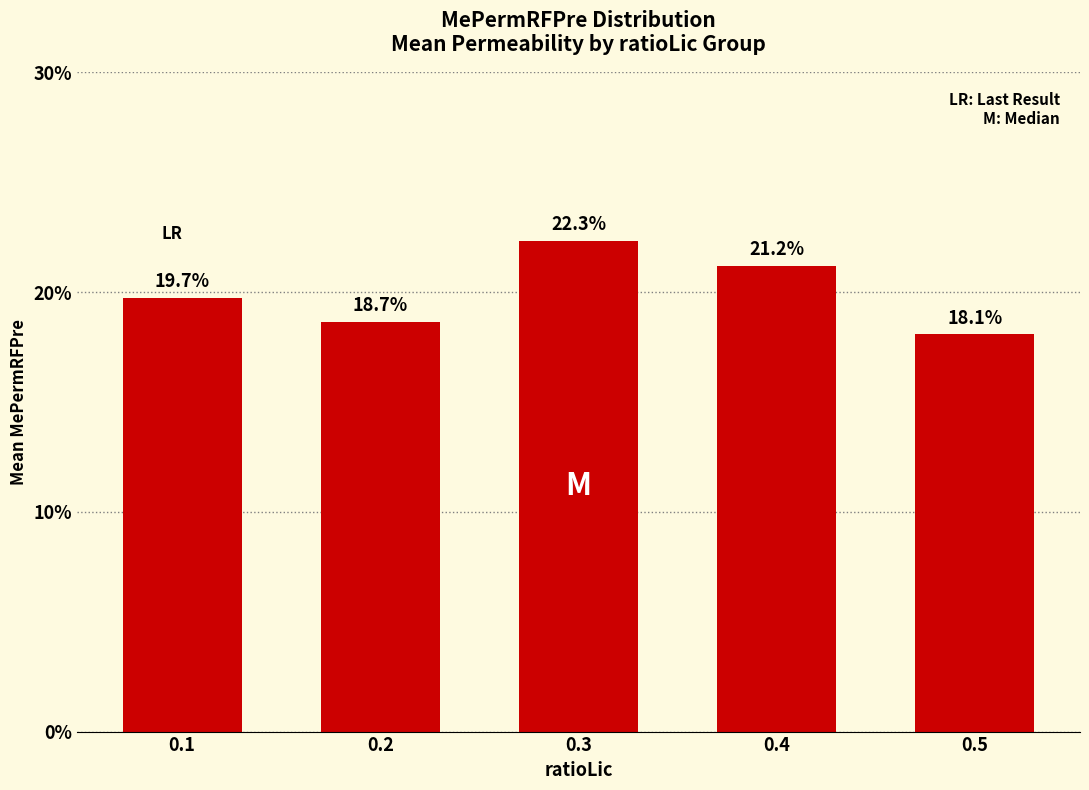

Count the number of categories in the chart.

5